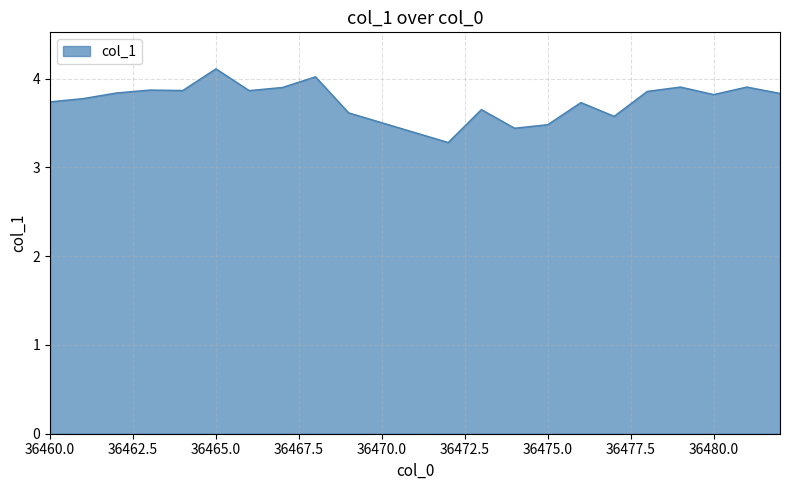

What is the smallest value displayed?

3.3